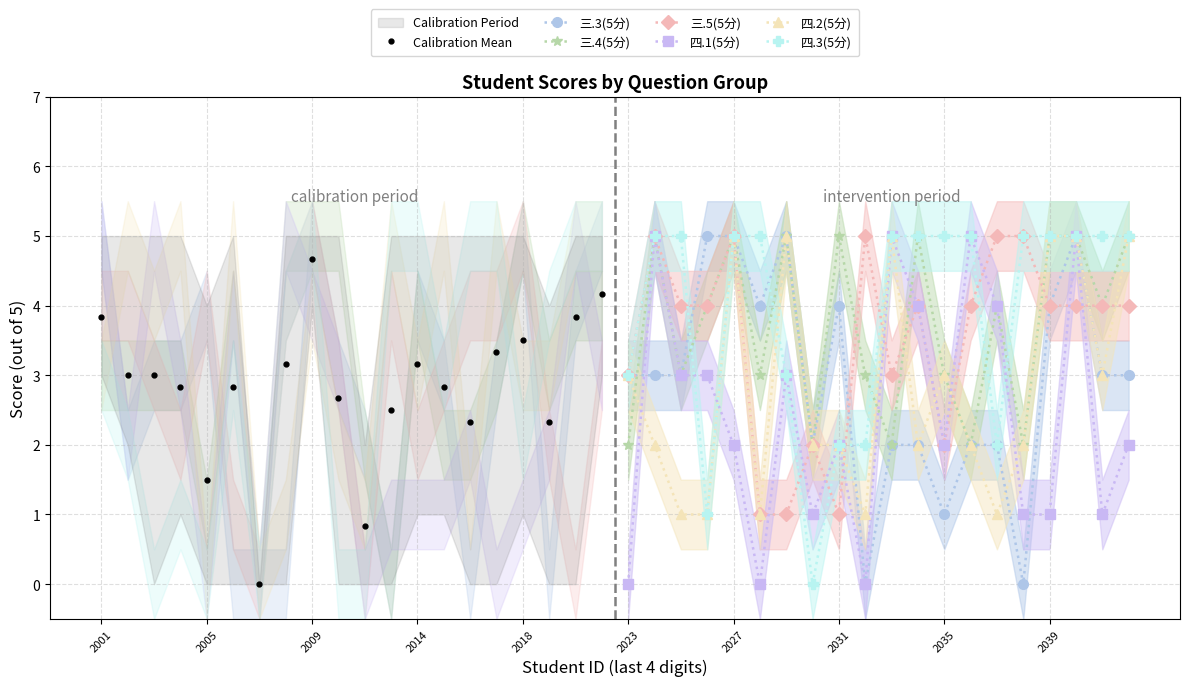

What is the difference between the maximum and minimum values in the 三.3(5分) series?

5